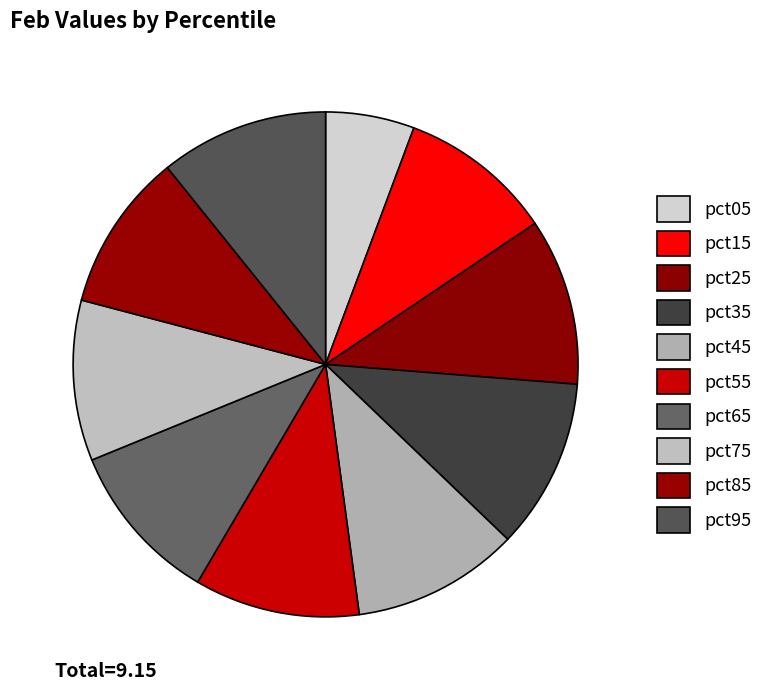

Count the number of slices in the pie.

10